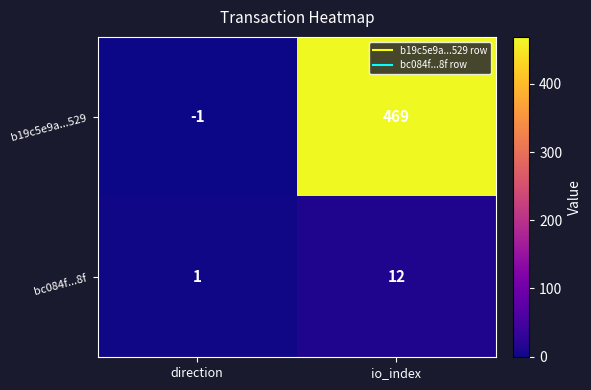

What is the difference between the b19c5e9a...529 values at io_index and direction?

470